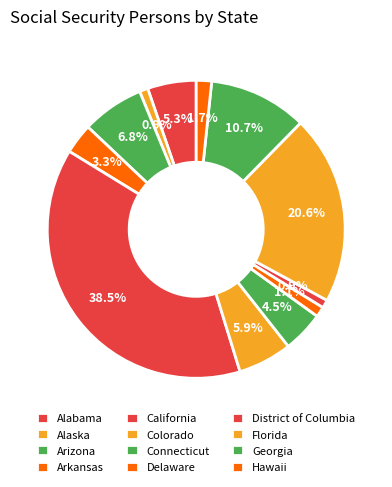

What portion of the pie excludes District of Columbia?

99.1%